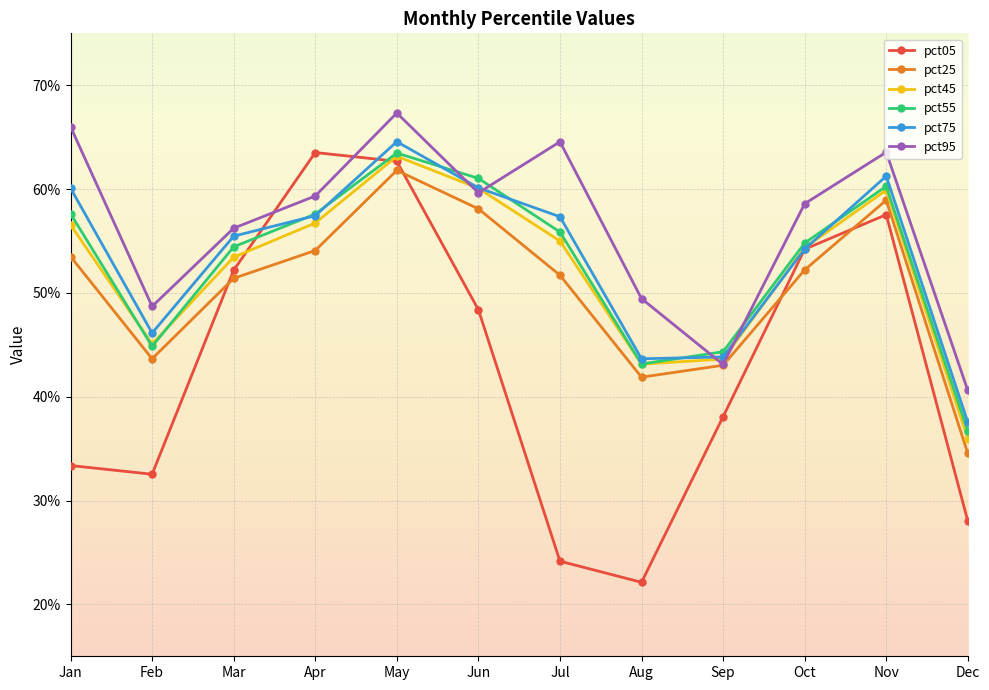

Does the chart have visible grid lines?

Yes